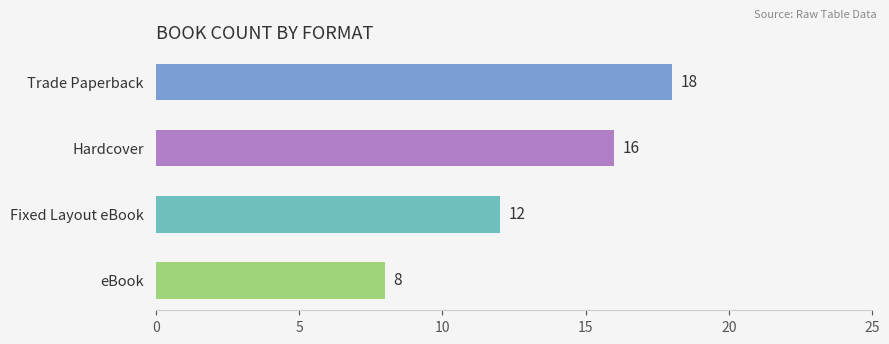

Reading top to bottom, extract all data points from this chart.

Trade Paperback=18	Hardcover=16	Fixed Layout eBook=12	eBook=8